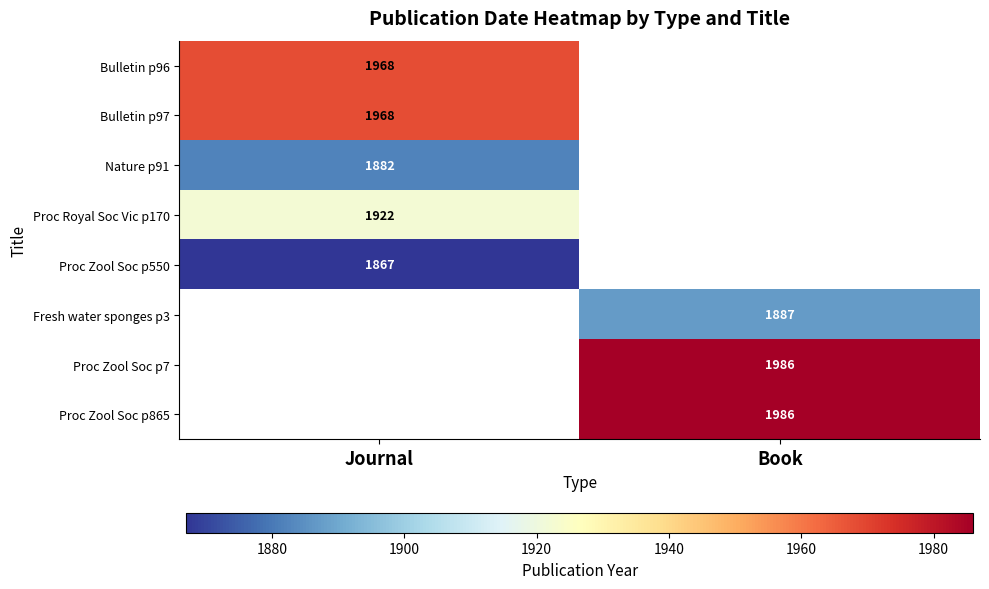

The value of Proc Zool Soc p550 at Journal is 1867. True or false?

True